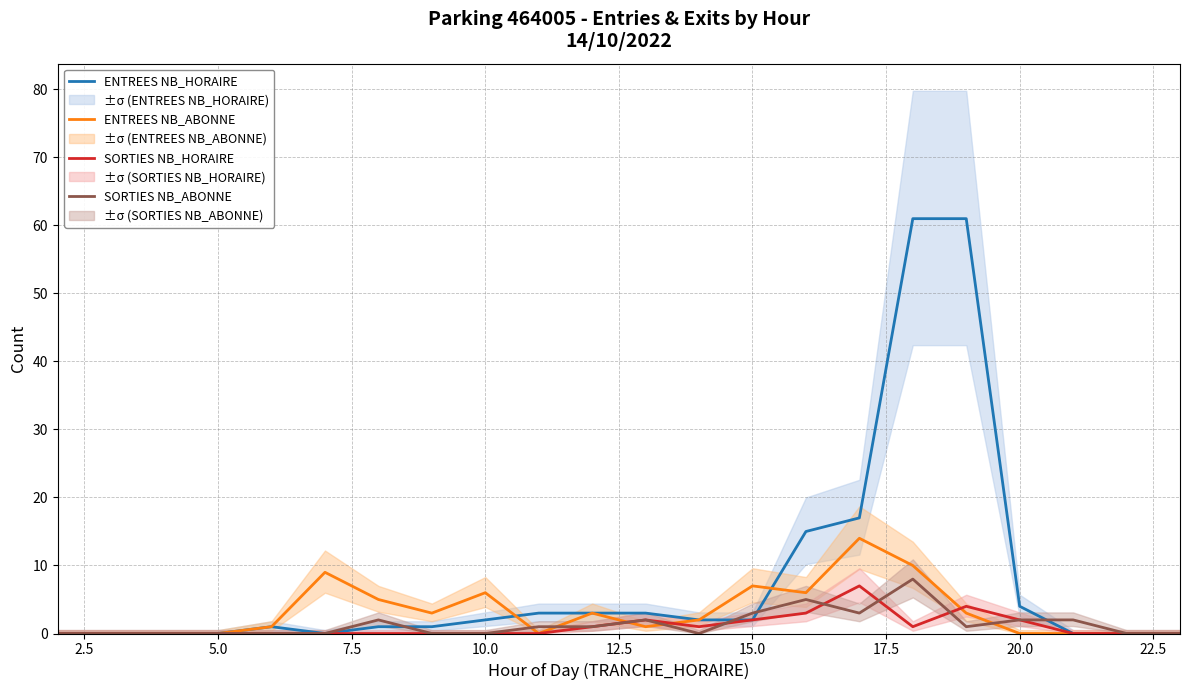

What is the sum of all SORTIES NB_HORAIRE values?

23